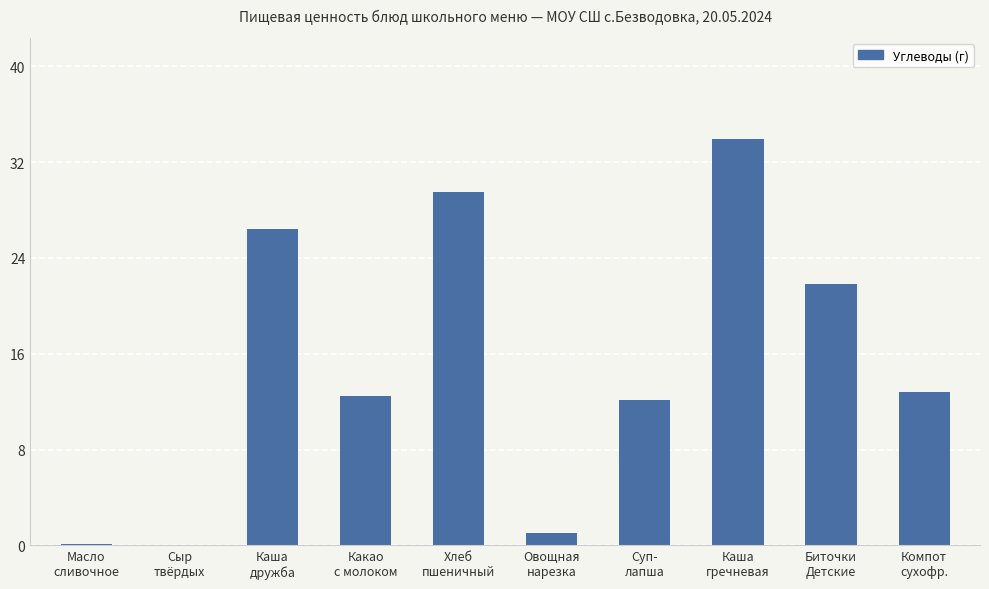

What is the sum of all values?

150.1